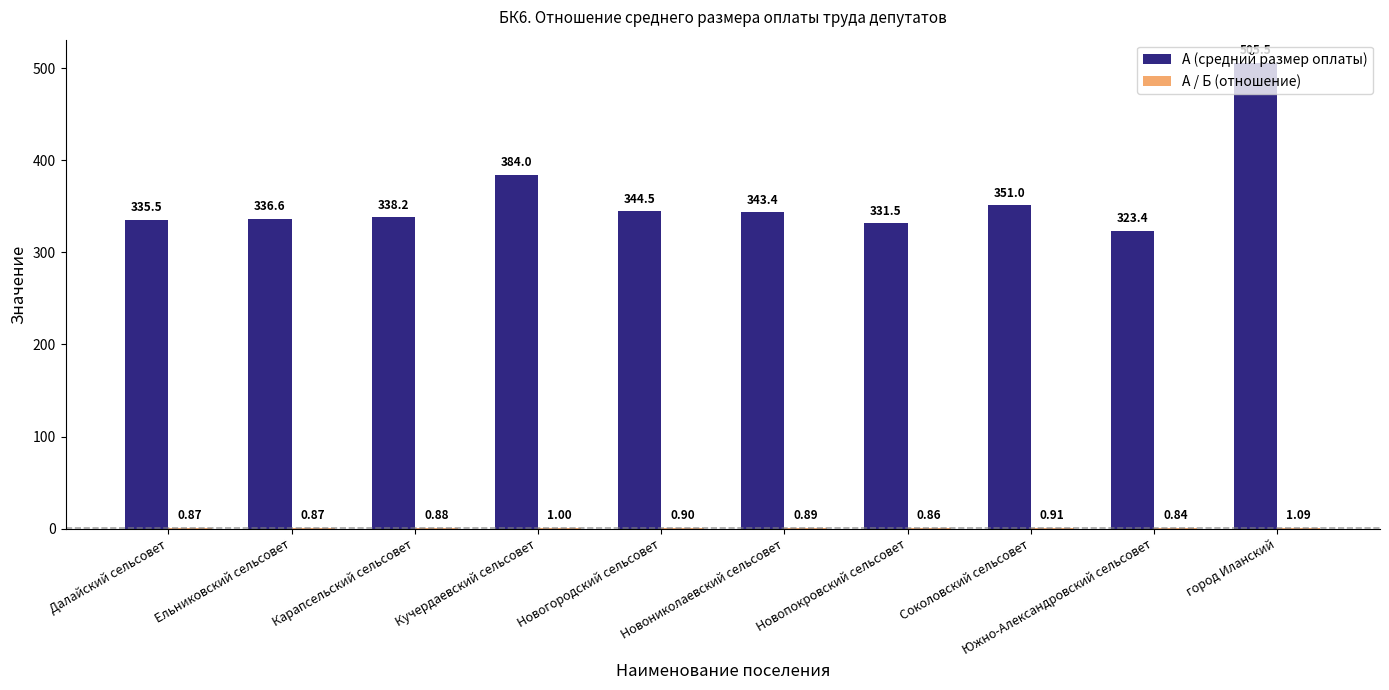

How many groups of bars are there?

10